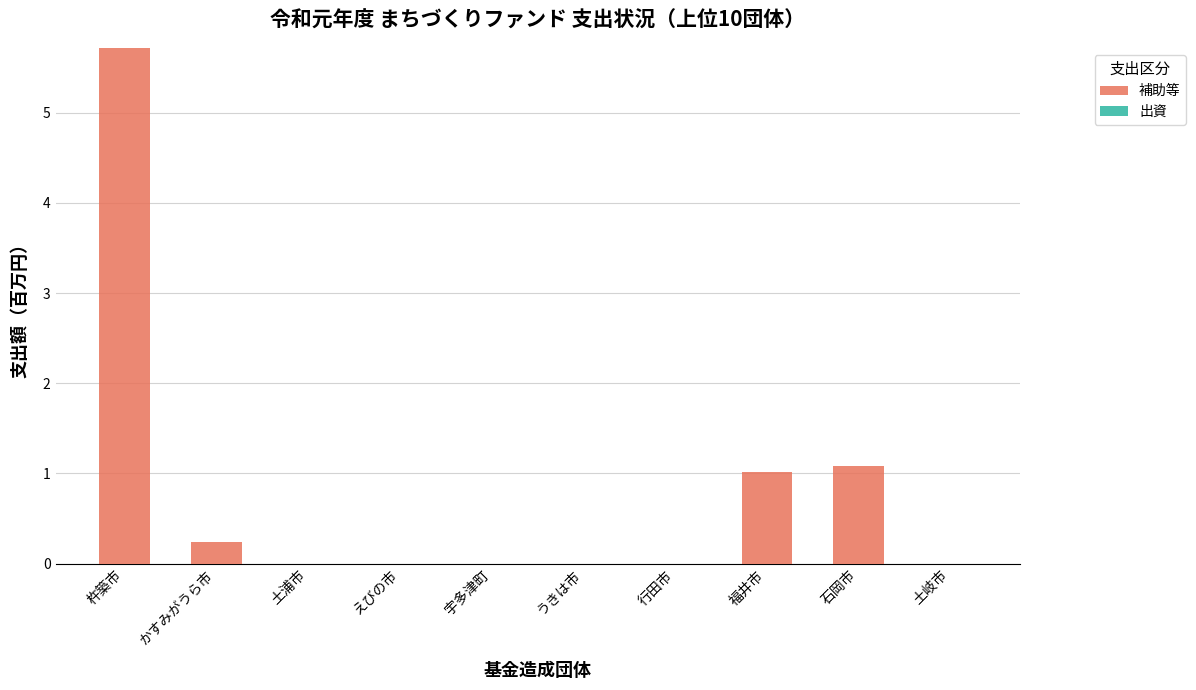

What is the sum of all values?

8.1